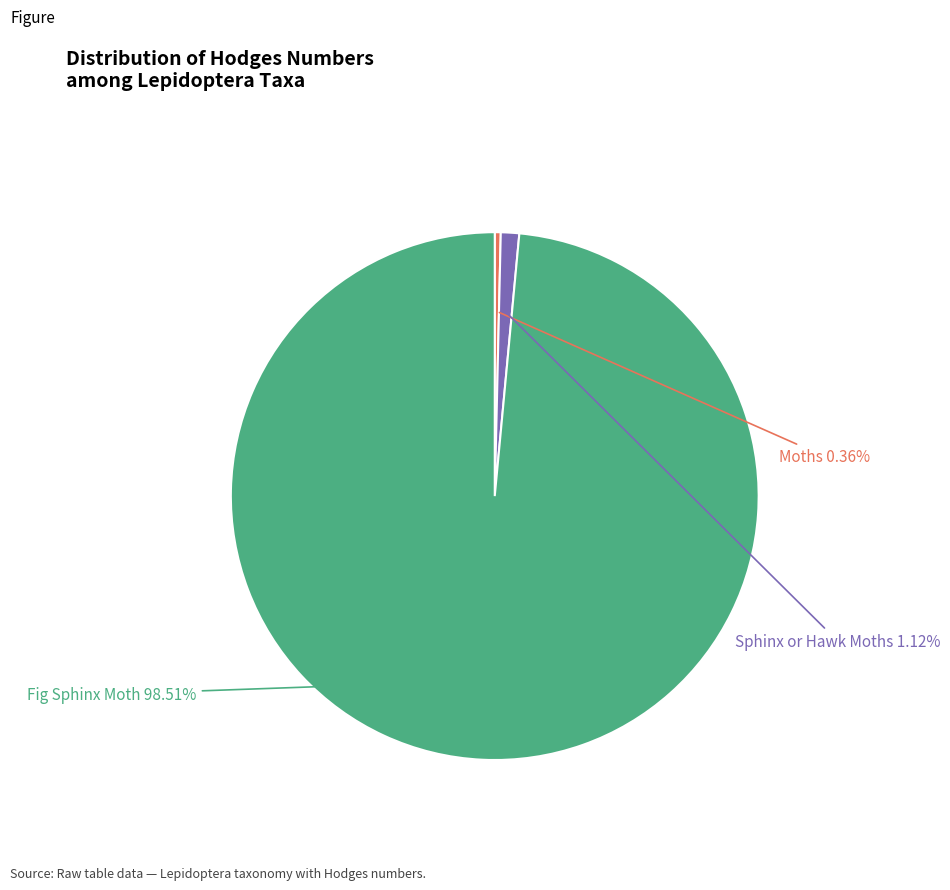

Which has a higher value, Fig Sphinx Moth or Sphinx or Hawk Moths?

Fig Sphinx Moth